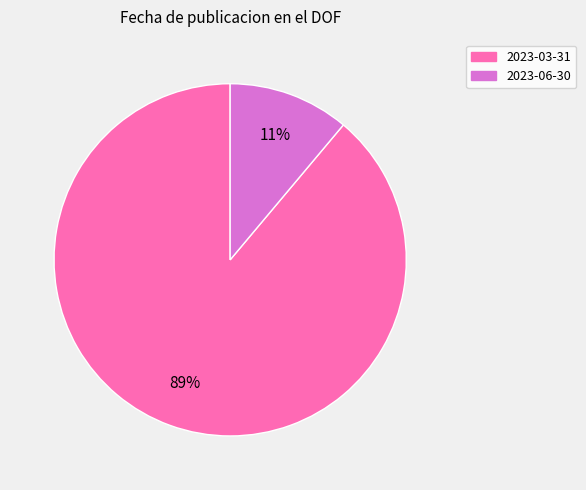

Between 2023-03-31 and 2023-06-30, which is larger?

2023-03-31